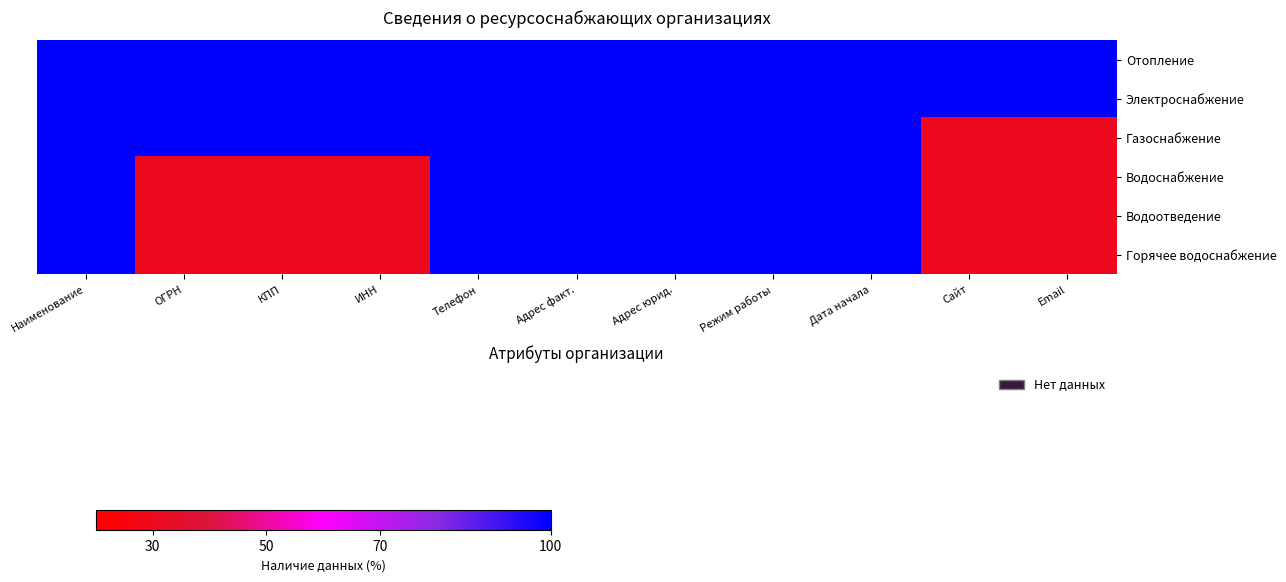

Reading right to left, transcribe all the data shown in this chart.

Отопление: Email=100	Сайт=100	Дата начала=100	Режим работы=100	Адрес юрид.=100	Адрес факт.=100	Телефон=100	ИНН=100	КПП=100	ОГРН=100	Наименование=100
Электроснабжение: Email=100	Сайт=100	Дата начала=100	Режим работы=100	Адрес юрид.=100	Адрес факт.=100	Телефон=100	ИНН=100	КПП=100	ОГРН=100	Наименование=100
Газоснабжение: Email=30	Сайт=30	Дата начала=100	Режим работы=100	Адрес юрид.=100	Адрес факт.=100	Телефон=100	ИНН=100	КПП=100	ОГРН=100	Наименование=100
Водоснабжение: Email=30	Сайт=30	Дата начала=100	Режим работы=100	Адрес юрид.=100	Адрес факт.=100	Телефон=100	ИНН=30	КПП=30	ОГРН=30	Наименование=100
Водоотведение: Email=30	Сайт=30	Дата начала=100	Режим работы=100	Адрес юрид.=100	Адрес факт.=100	Телефон=100	ИНН=30	КПП=30	ОГРН=30	Наименование=100
Горячее водоснабжение: Email=30	Сайт=30	Дата начала=100	Режим работы=100	Адрес юрид.=100	Адрес факт.=100	Телефон=100	ИНН=30	КПП=30	ОГРН=30	Наименование=100